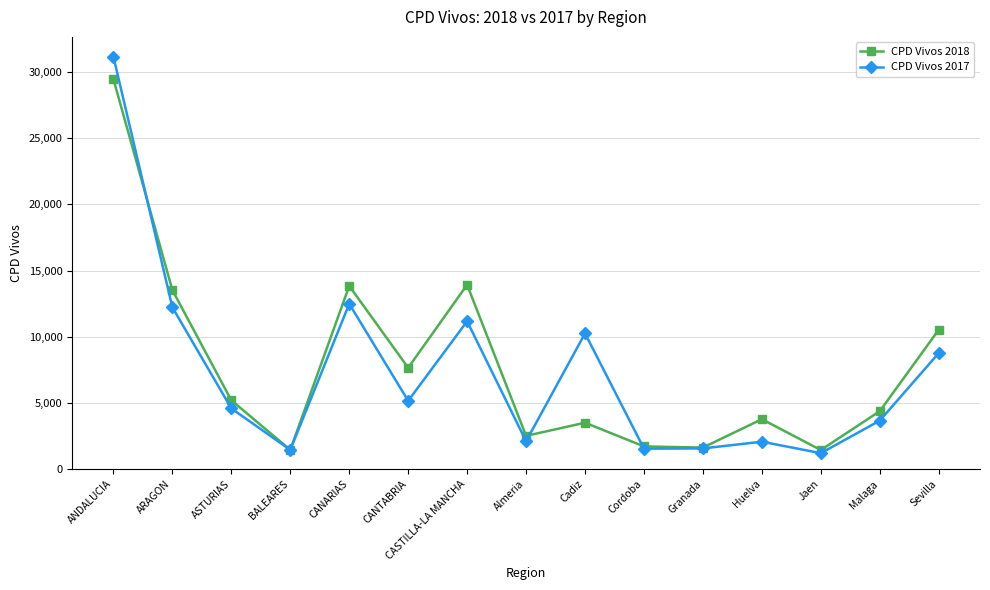

At which category does CPD Vivos 2018 reach its first local peak?

CANARIAS